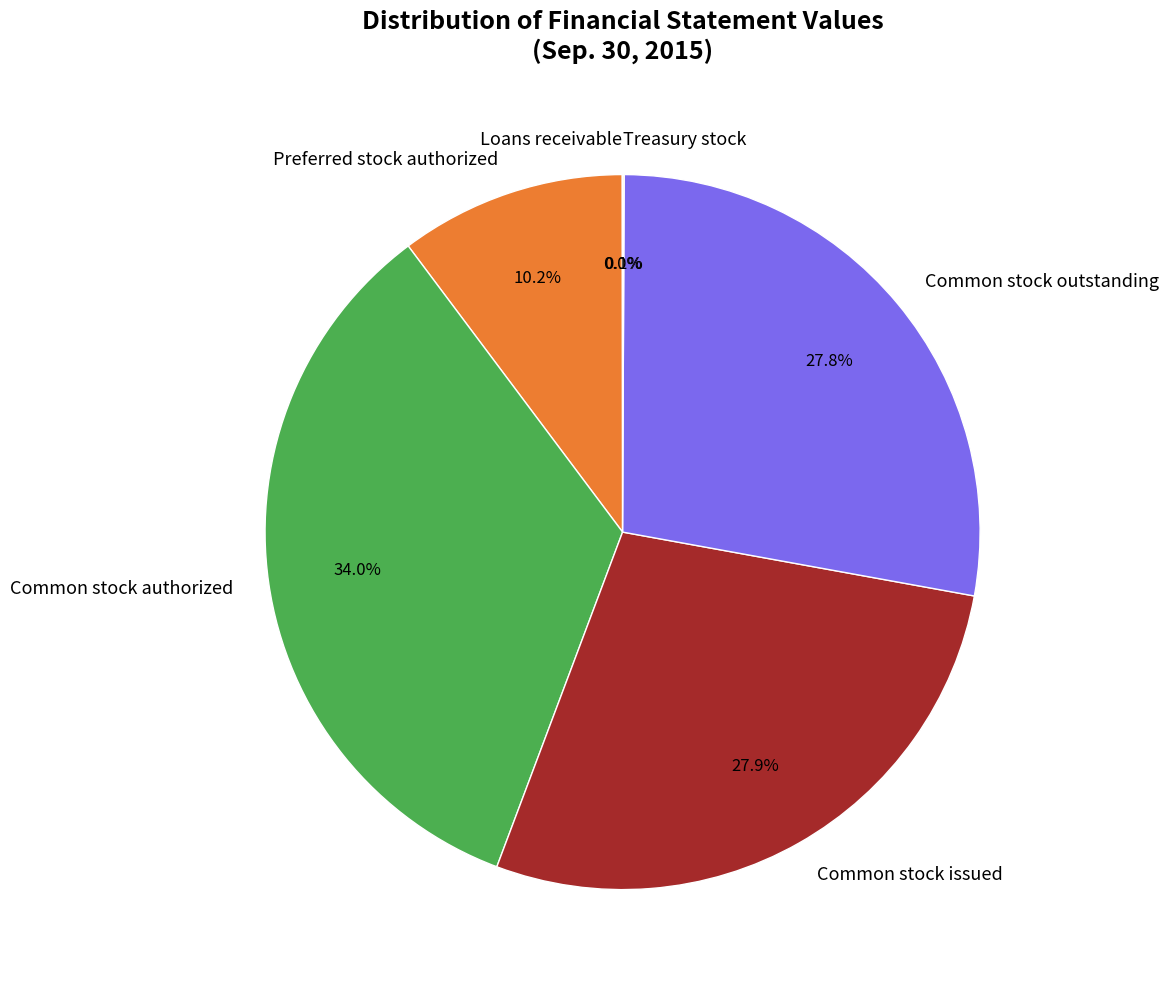

Is there any slice that represents more than half of the pie?

No